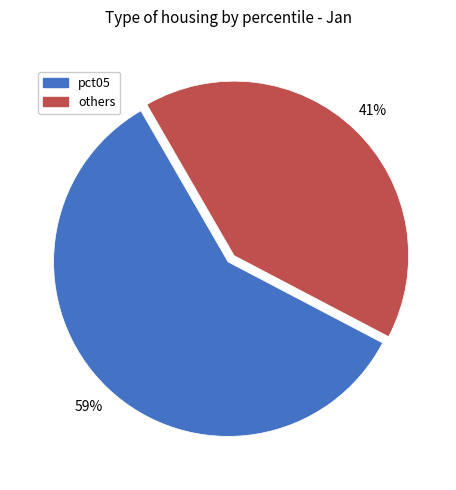

To the nearest percent, what is the average slice percentage?

50%